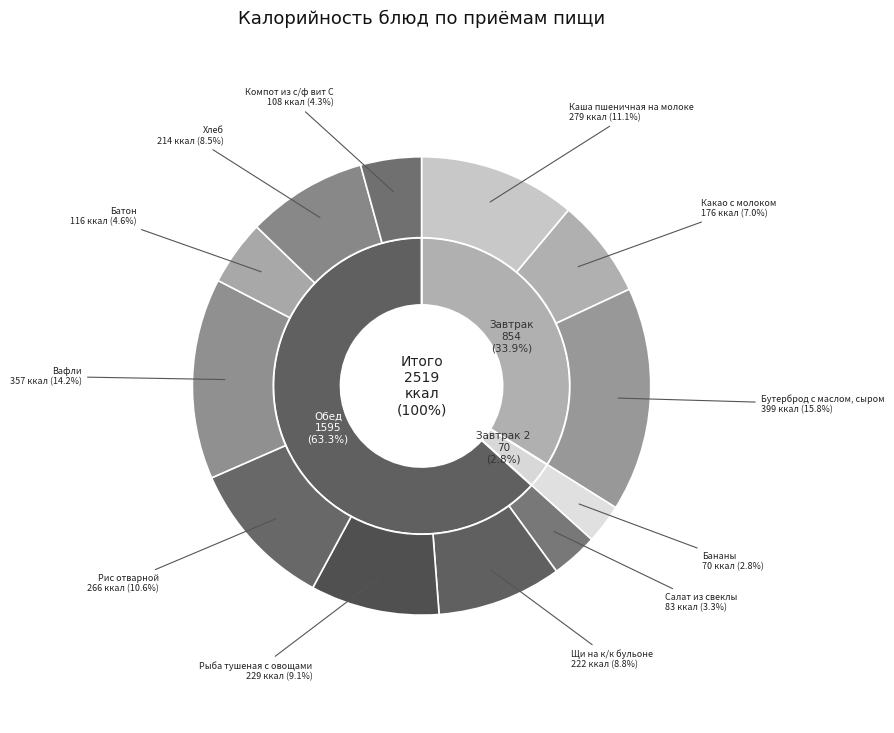

What is the change in value from Салат из свеклы to Вафли?

+274.0